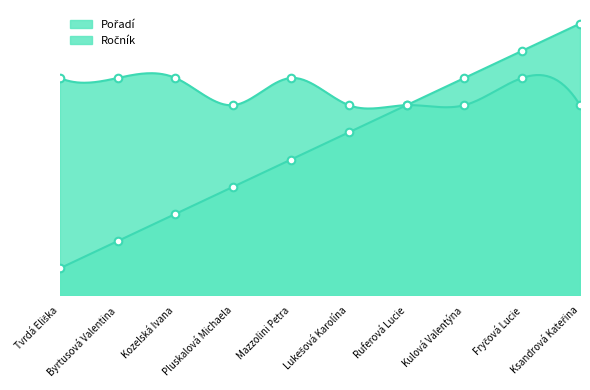

Is the value of Pořadí at Kozelská Ivana greater than the value of Ročník at Byrtusová Valentina?

No